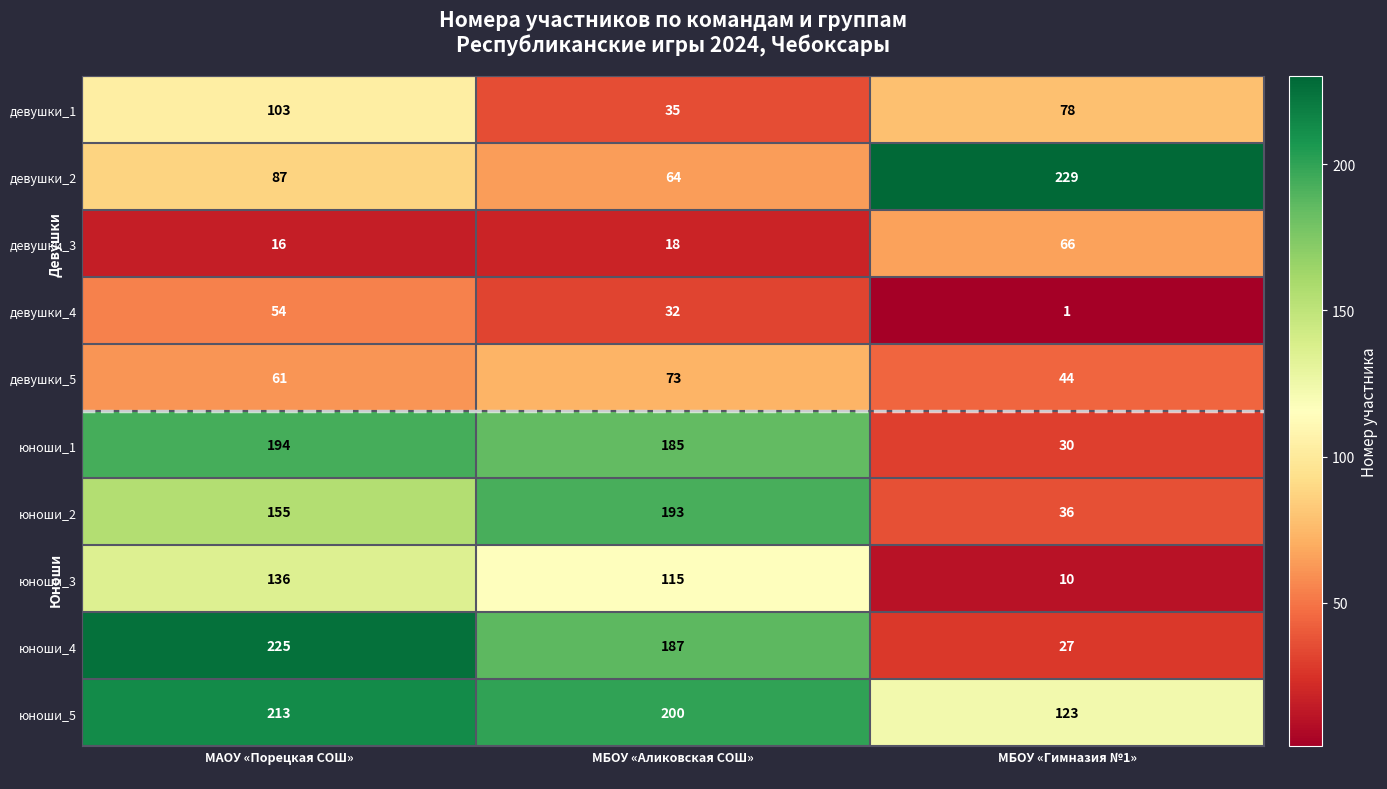

At how many categories does at least one series exceed 3?

3